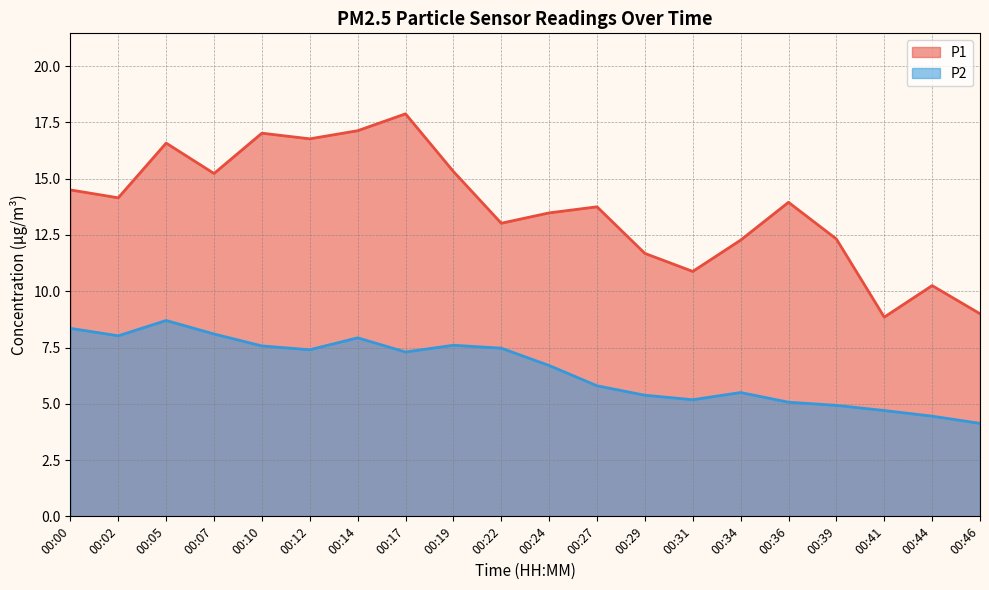

Read the P1 value at 00:44.

10.2